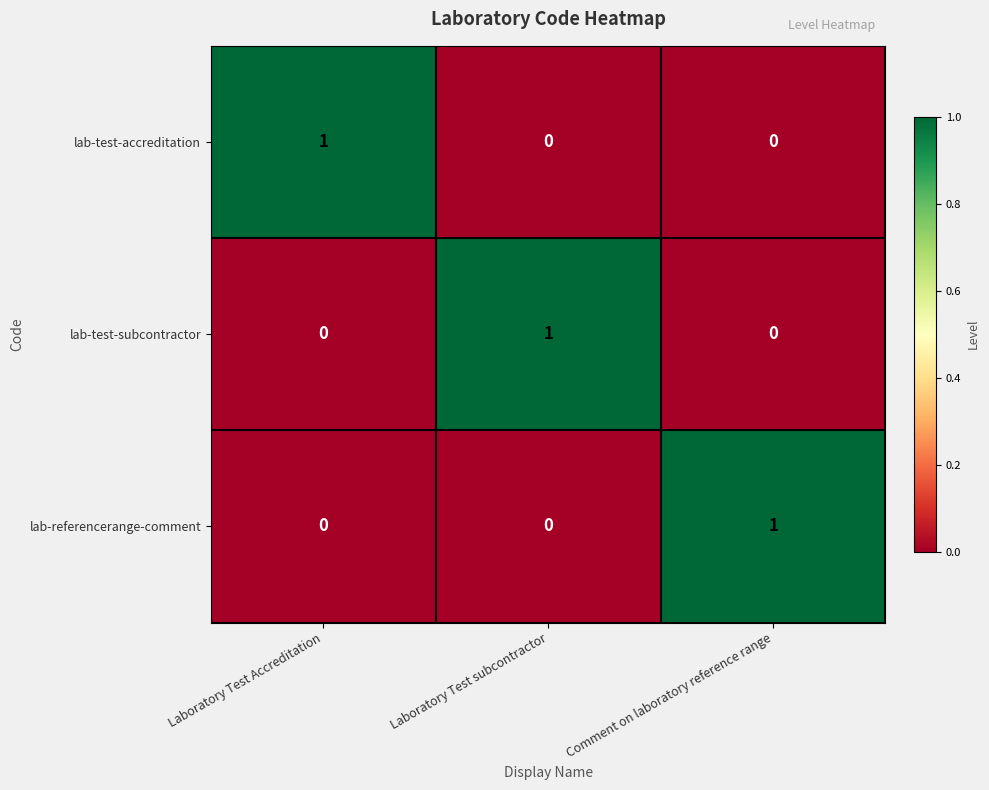

What is the total value across all series at Laboratory Test subcontractor?

1